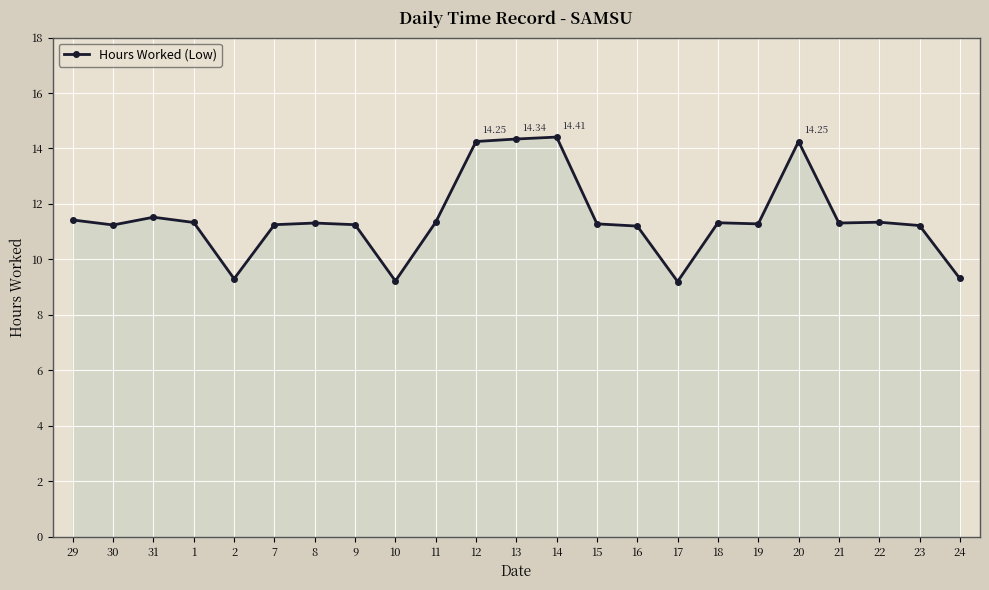

Where is the first local minimum?

30